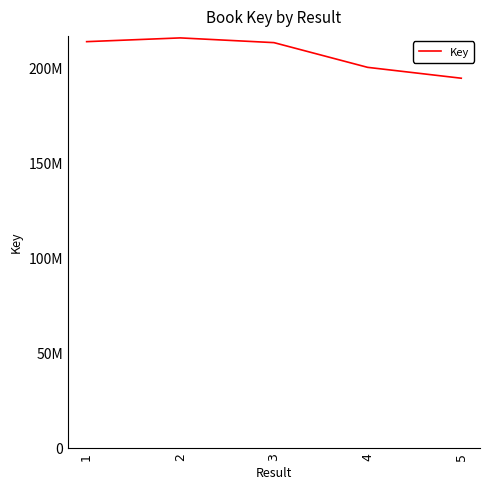

Is this an area chart (filled region under the line)?

No